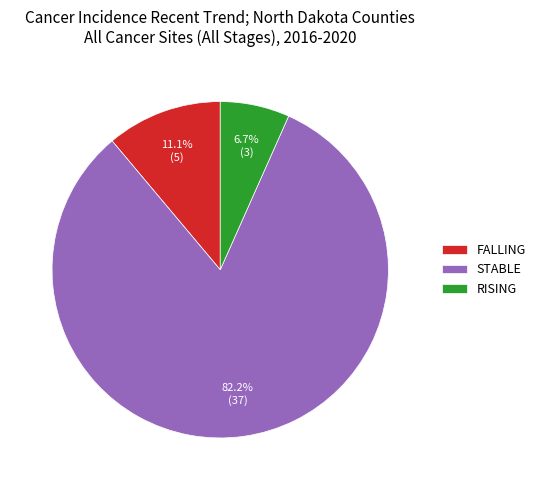

What is the ratio of the value at STABLE to the value at FALLING?

7.4